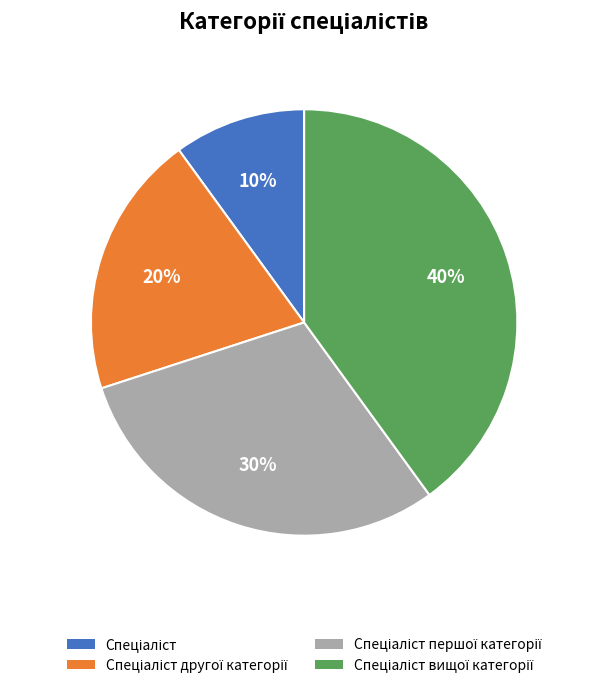

To the nearest percent, what is the difference between the largest and smallest slice percentages?

30%